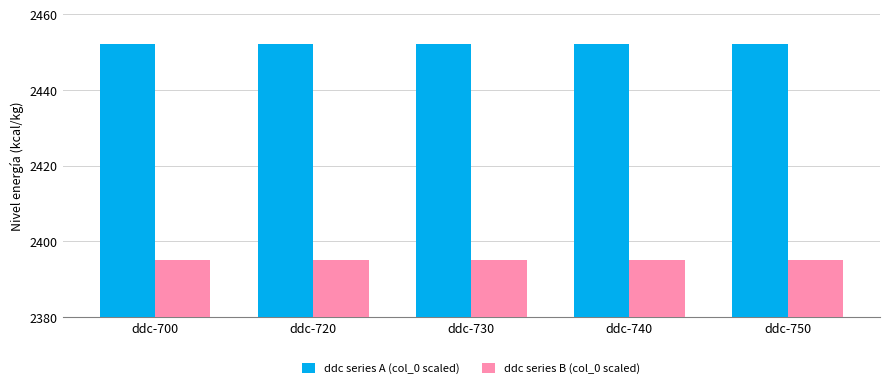

How many groups of bars are there?

5